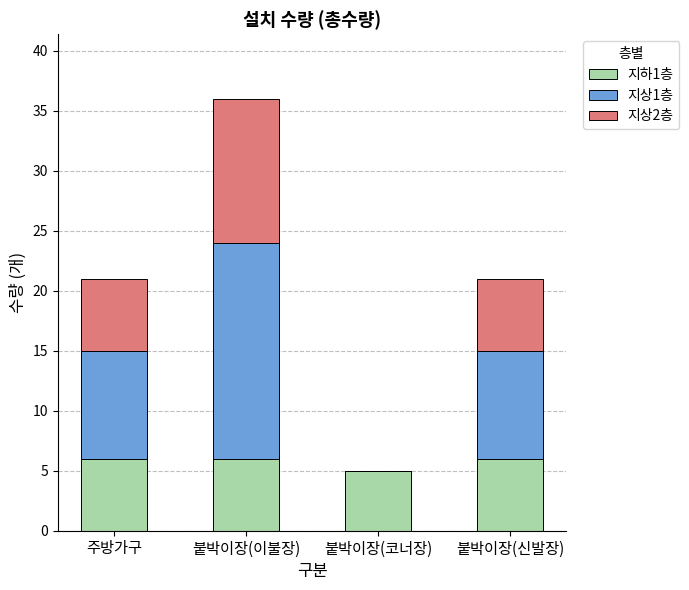

The 지하1층 series shows 5 at 붙박이장(코너장). True or false?

True